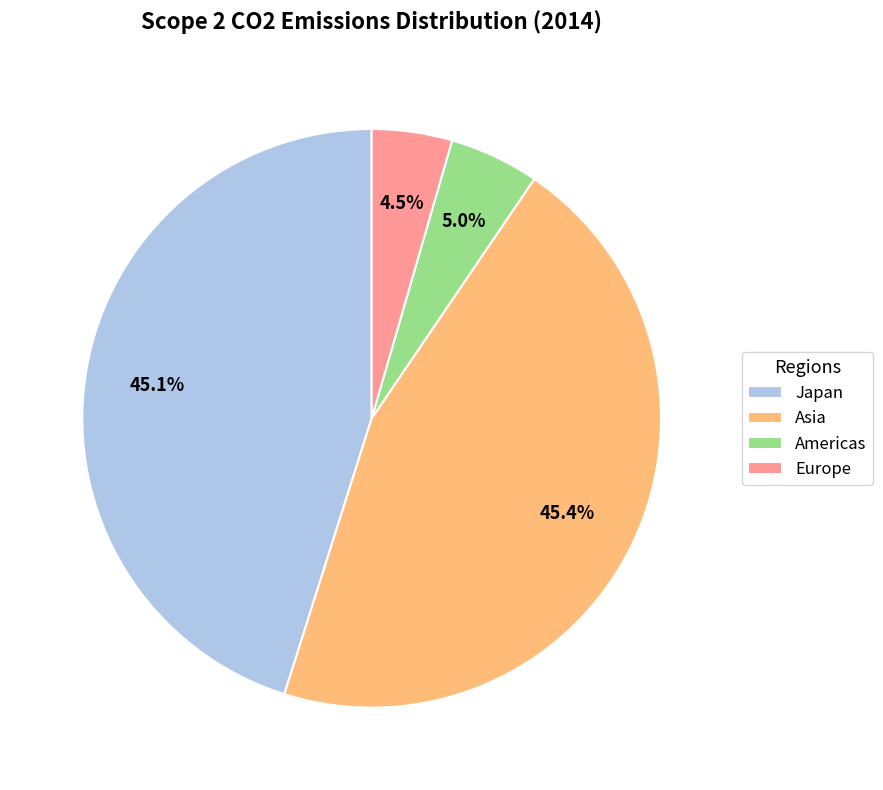

Does Japan account for over 50% of the chart?

No